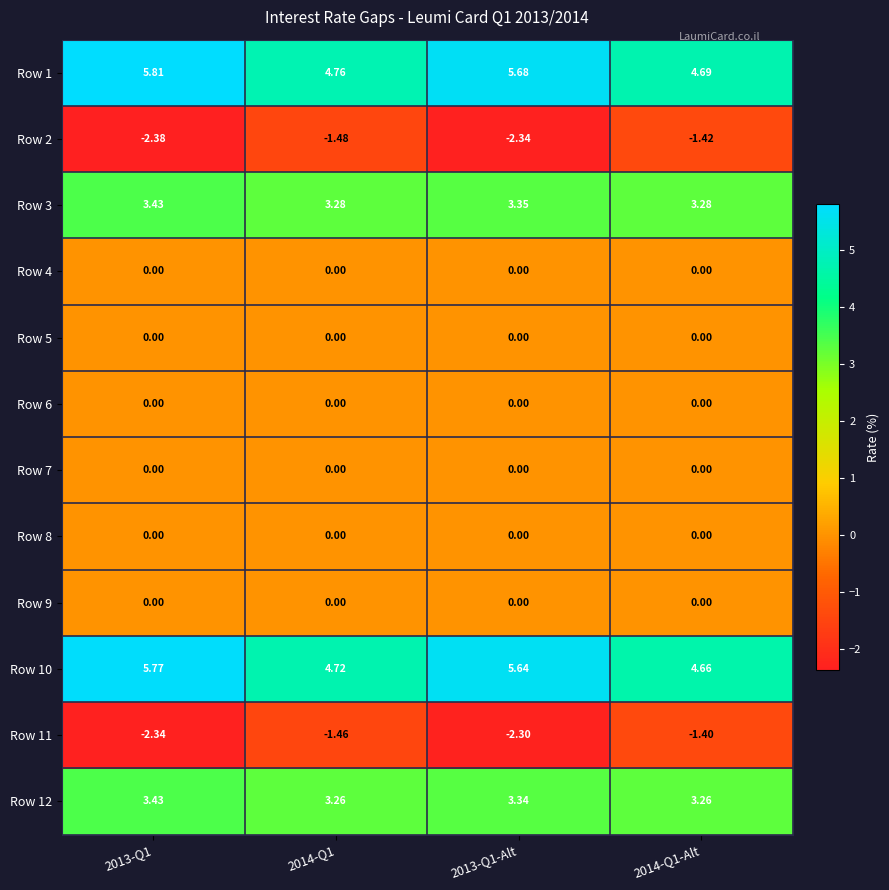

Is the value of Row 11 at 2013-Q1-Alt greater than the value of Row 5 at 2014-Q1?

No